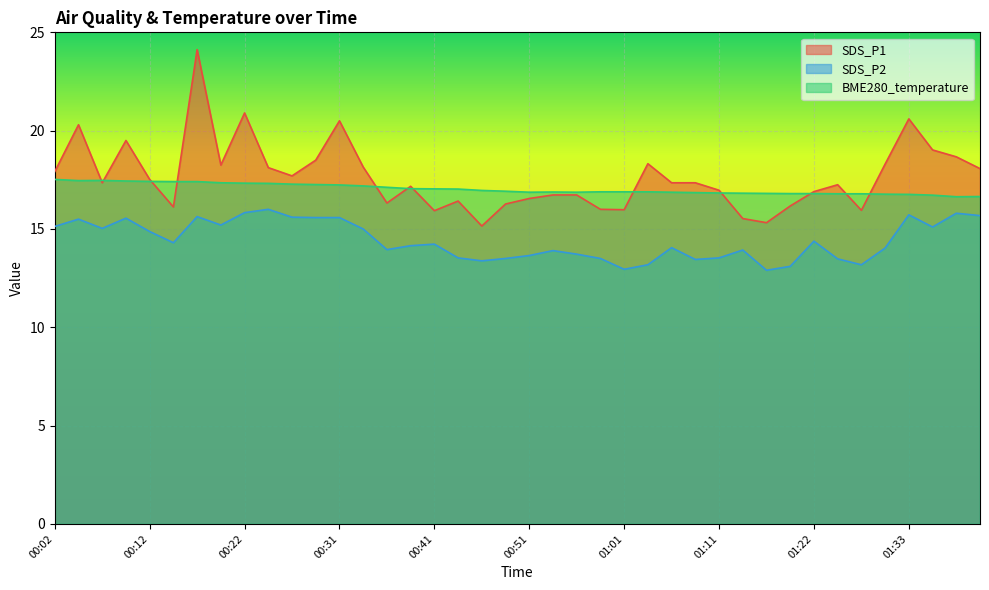

What is the sum of the SDS_P1 values at 01:28 and 00:39?

33.1